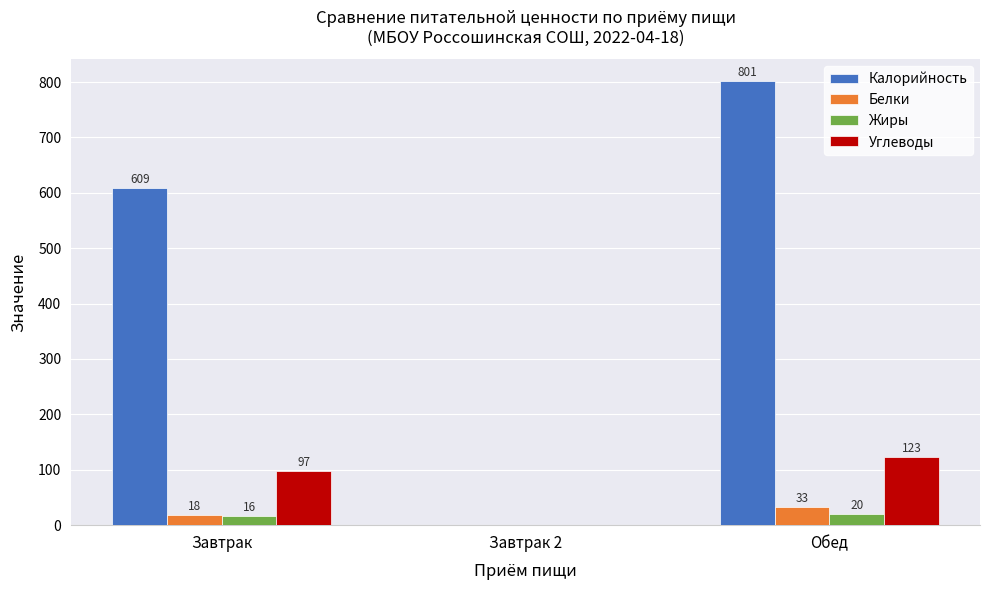

Are the bars grouped side by side (vs. stacked)?

Yes